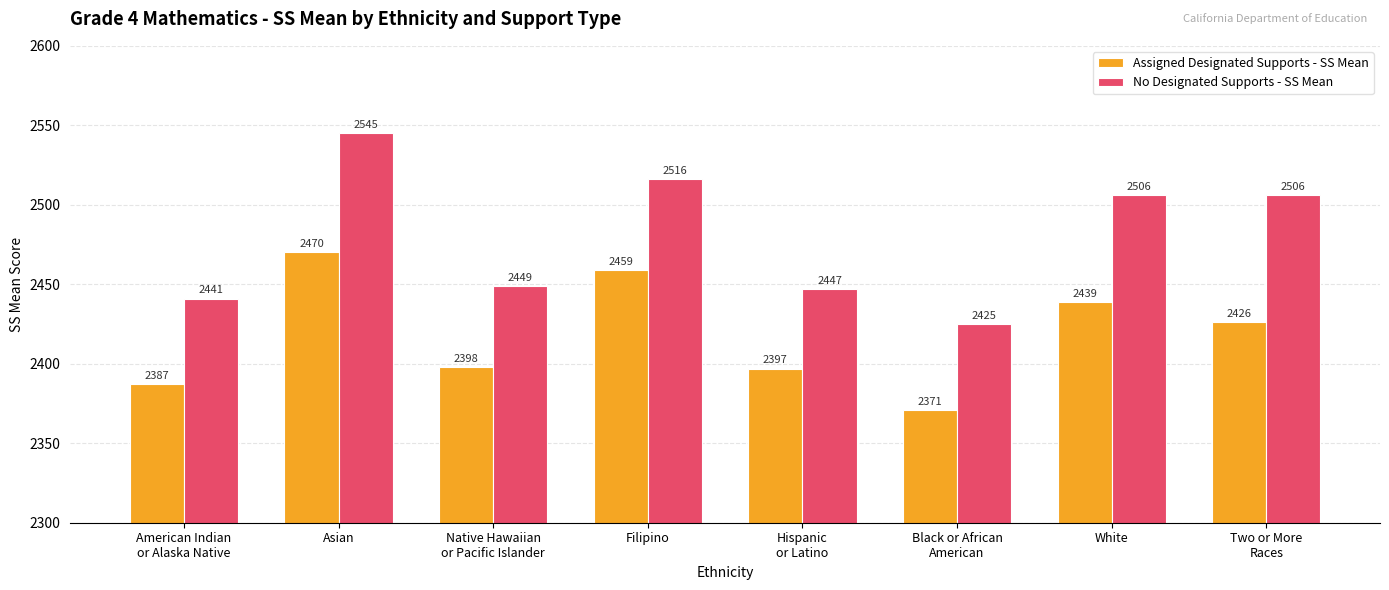

Between Asian and Filipino, which series saw the biggest shift?

No Designated Supports - SS Mean